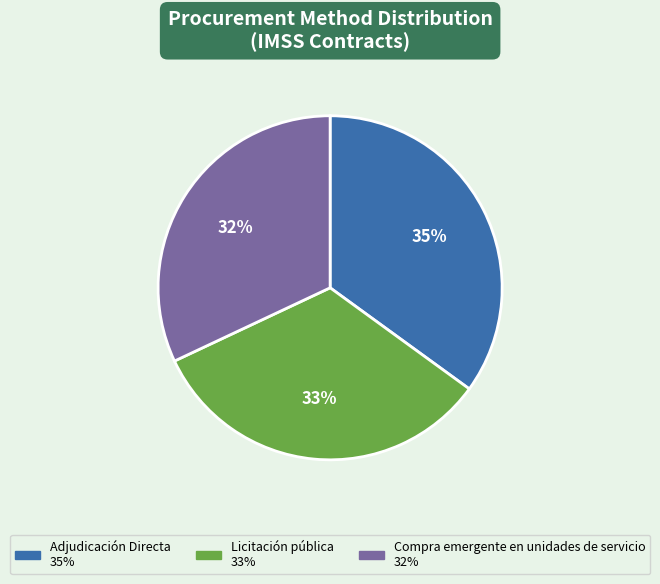

Between Compra emergente en unidades de servicio and Licitación pública, which is larger?

Licitación pública